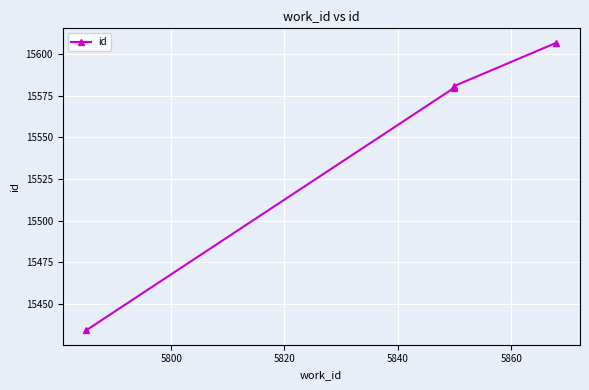

What is the sum of all values?

62202